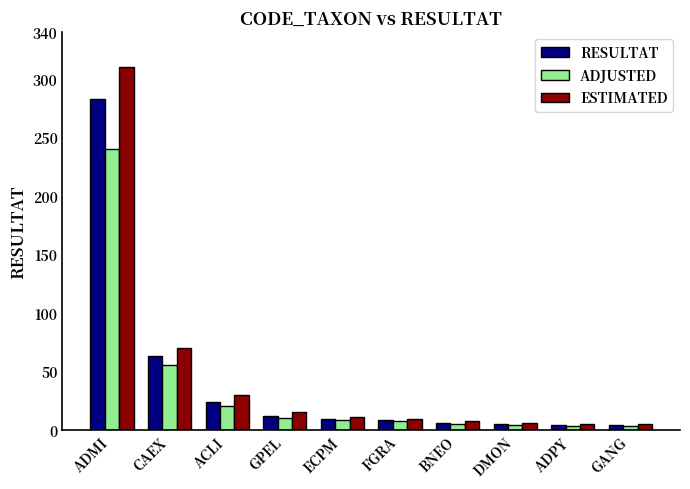

What value does the ADJUSTED series have at ACLI?

20